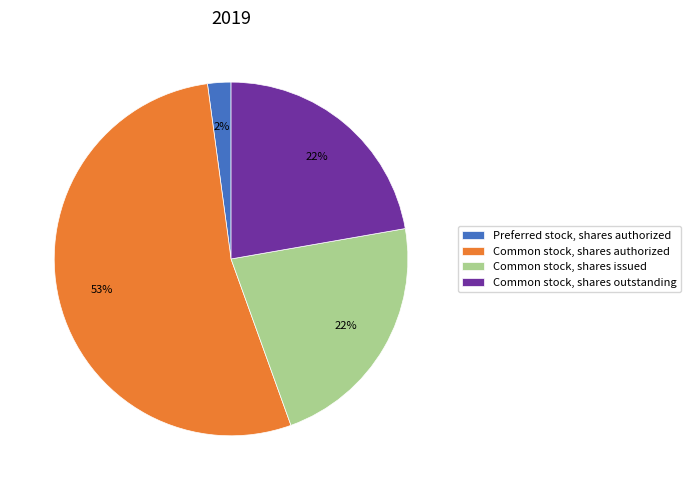

Which slice represents more than half of the pie?

Common stock, shares authorized